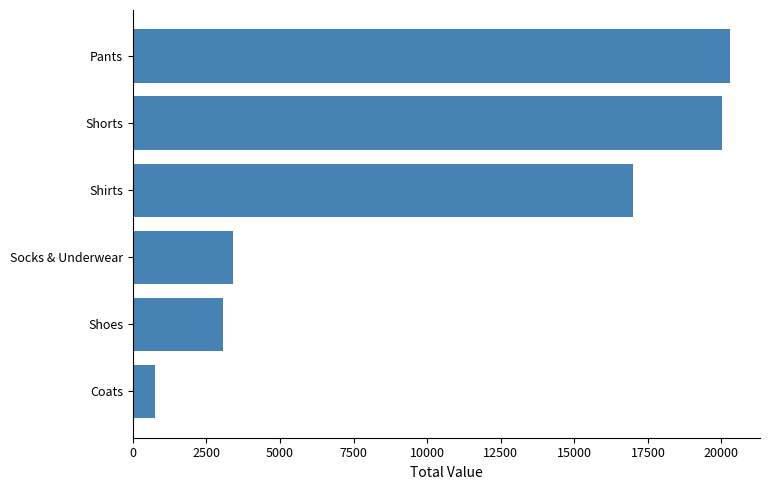

Reading bottom to top, list all the values displayed in this chart.

Coats=750	Shoes=3050	Socks & Underwear=3402	Shirts=16995	Shorts=20027	Pants=20295